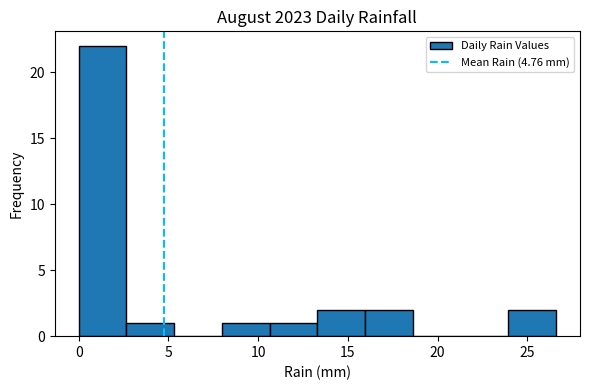

Reading left to right, list every bar in this chart as the range it spans on the x-axis followed by its height. Neither the bar edges nor the heights are printed on the chart, so give them approximately, as read against the axes.

0.0 to 2.5: 22
2.5 to 5.5: 1
5.5 to 8.0: 0
8.0 to 10.5: 1
10.5 to 13.5: 1
13.5 to 16.0: 2
16.0 to 18.5: 2
18.5 to 21.5: 0
21.5 to 24.0: 0
24.0 to 26.5: 2